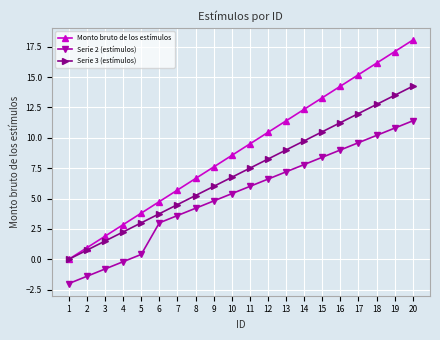

Is the value of Monto bruto de los estímulos at 3 greater than the value of Serie 3 (estímulos) at 9?

No